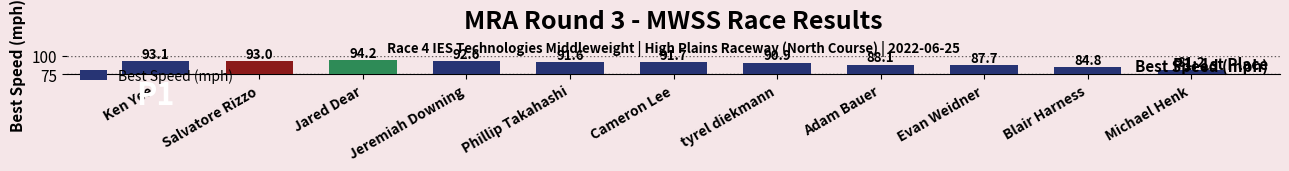

Are the bars grouped side by side (vs. stacked)?

No